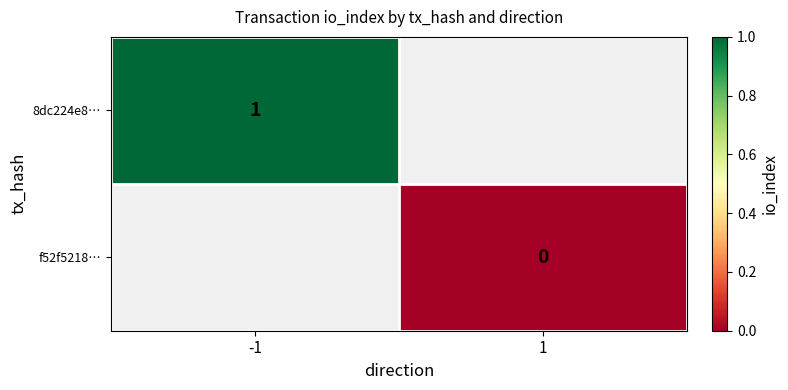

True or false: 8dc224e8… has a value of 1 at -1.

True